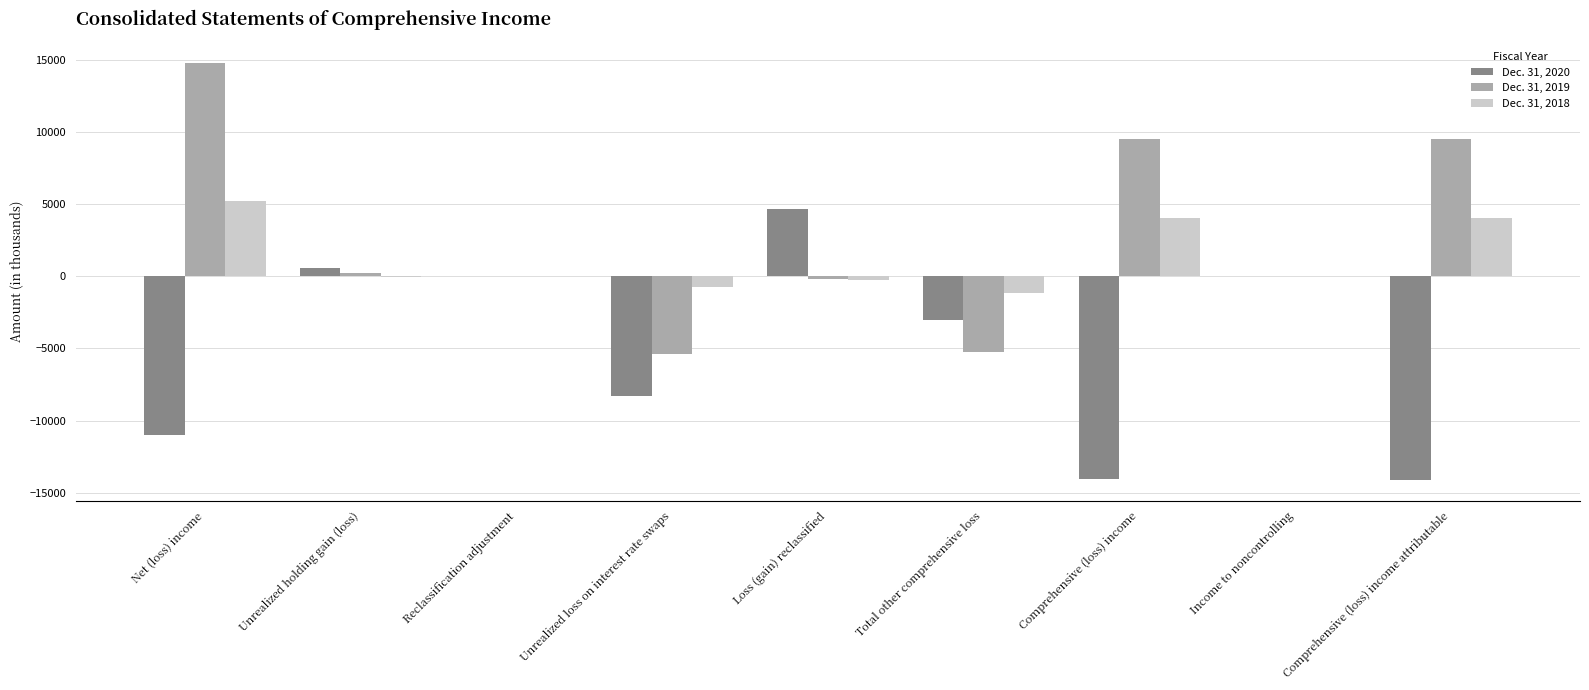

The Dec. 31, 2019 series shows -167 at Loss (gain) reclassified. True or false?

True